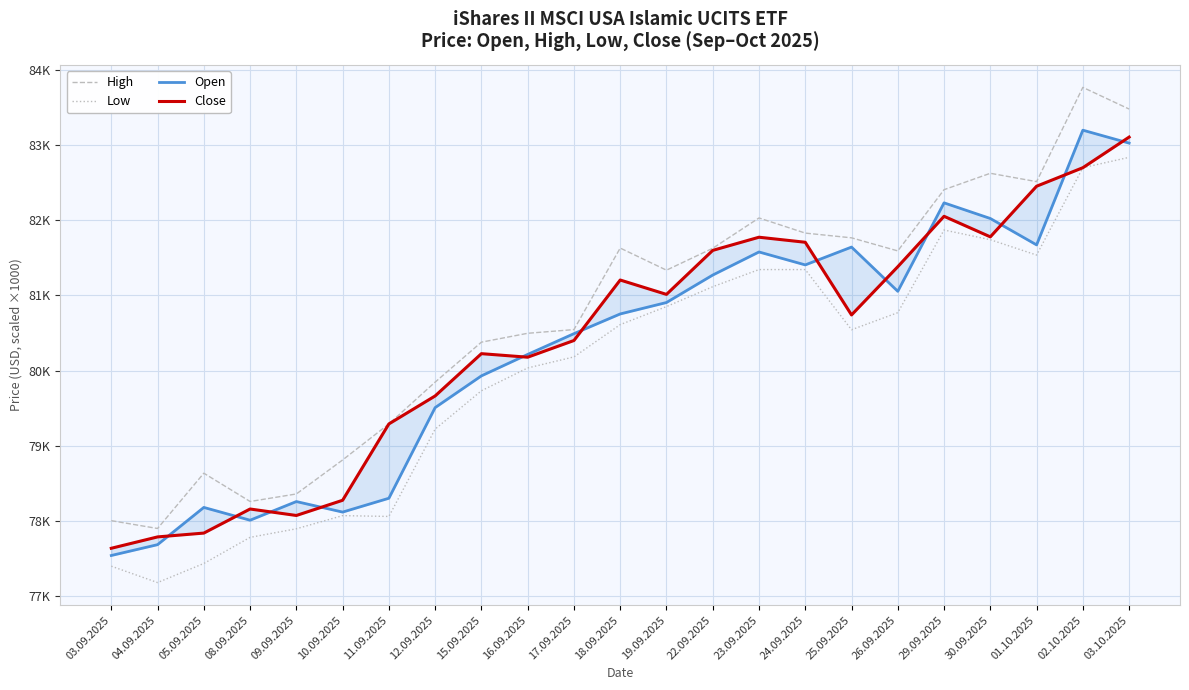

How many distinct data groups are displayed?

4